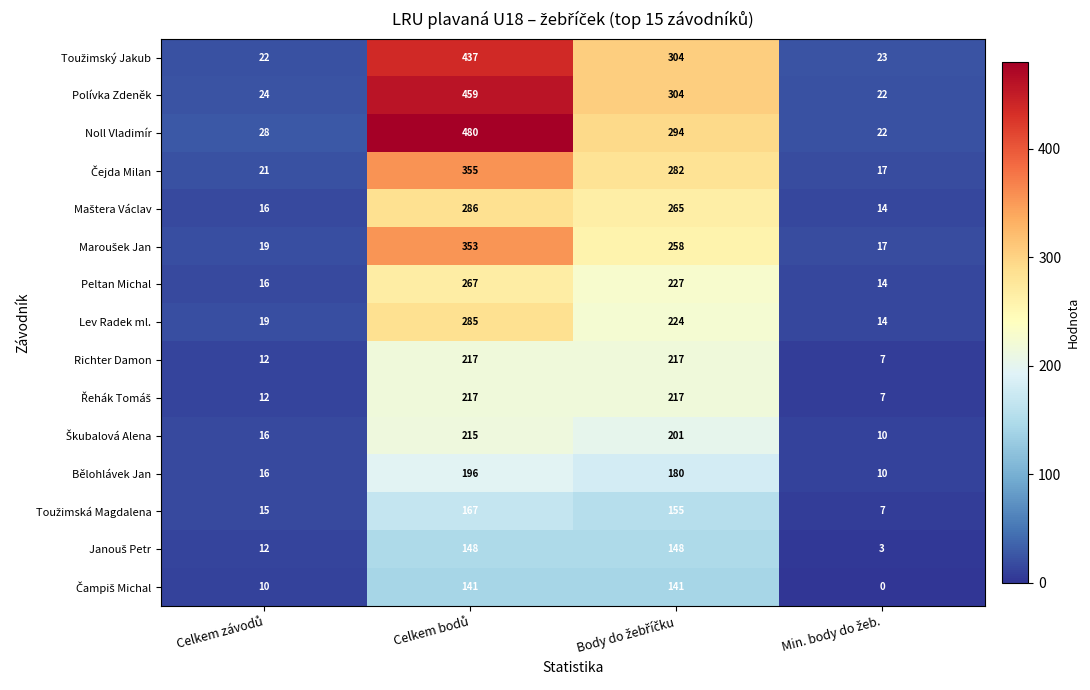

Which series has the widest spread of values?

Noll Vladimír